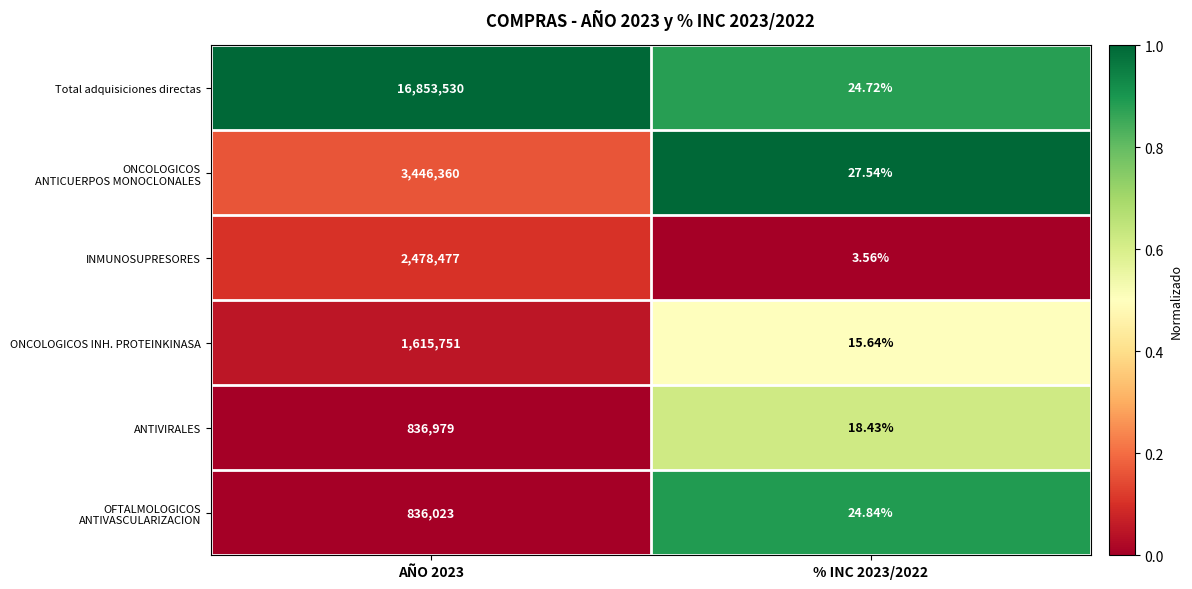

Which series changed the most between AÑO 2023 and % INC 2023/2022?

Total adquisiciones directas